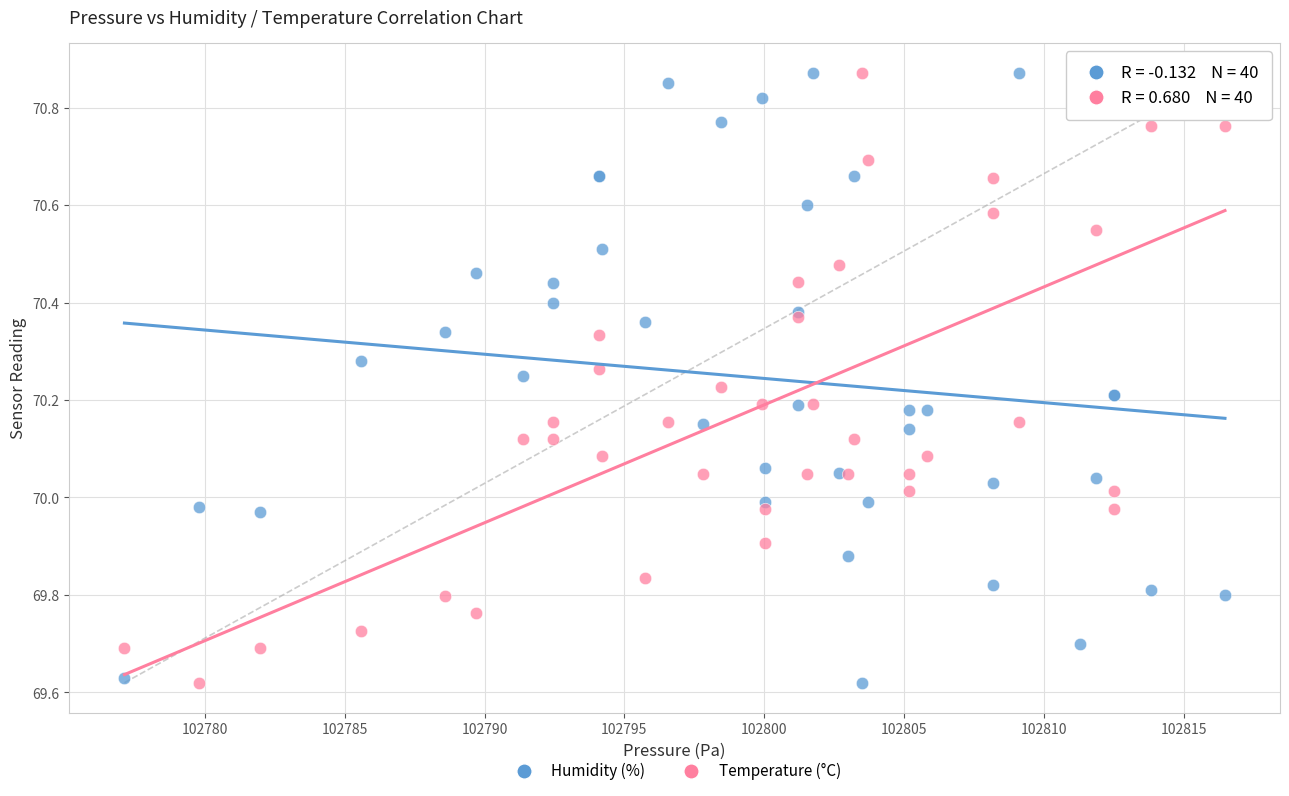

What is the X range (max minus min) for the scatter plot?

39.4